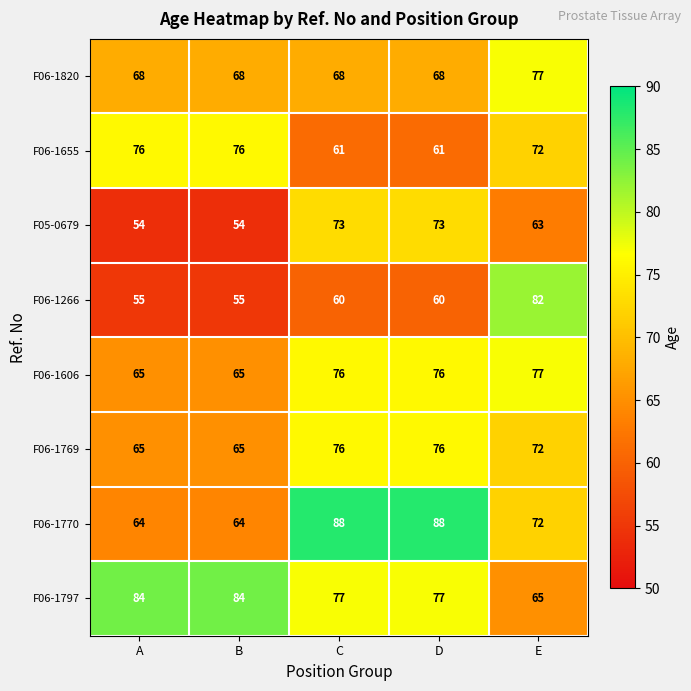

What is the lowest value of the F06-1797 series?

65